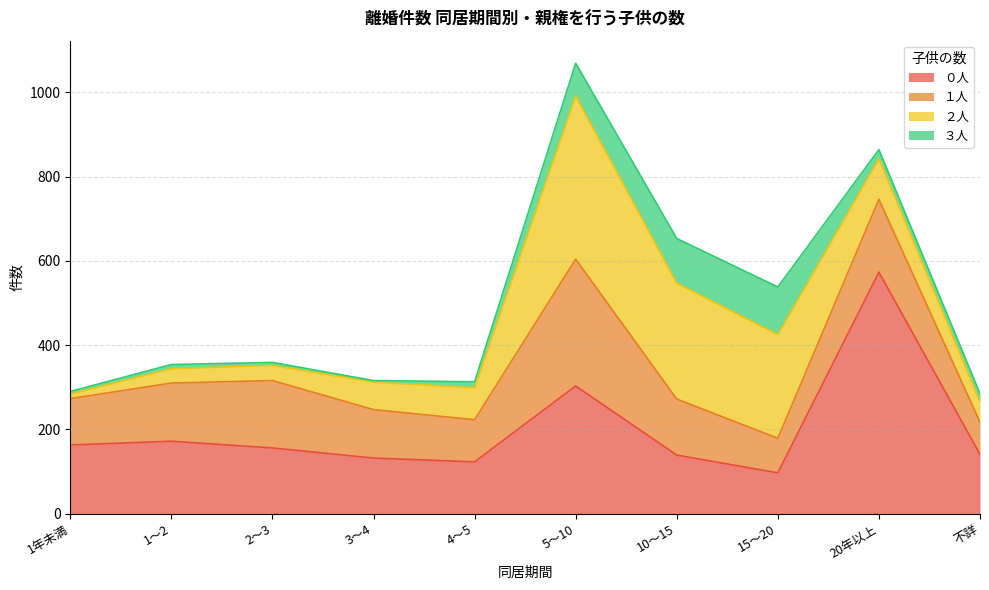

What are all the series names shown in the legend?

０人, １人, ２人, ３人